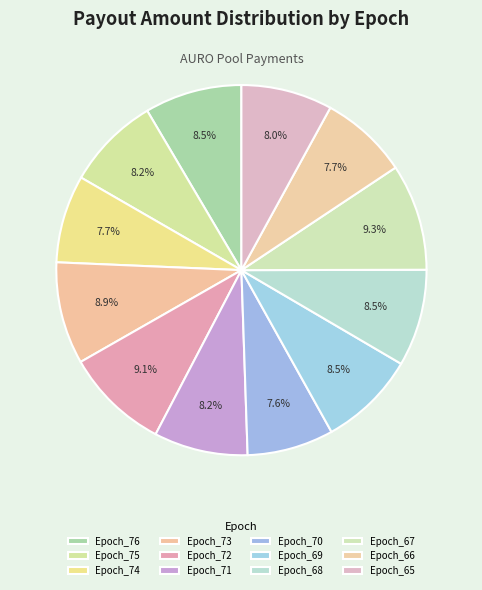

Is there a majority slice in this chart?

No